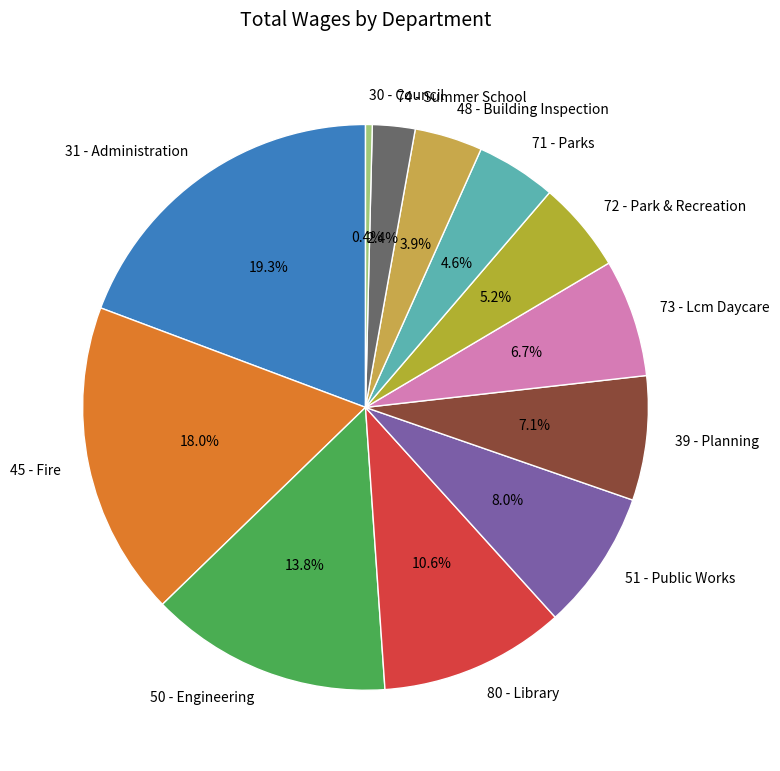

Count the number of slices in the pie.

12